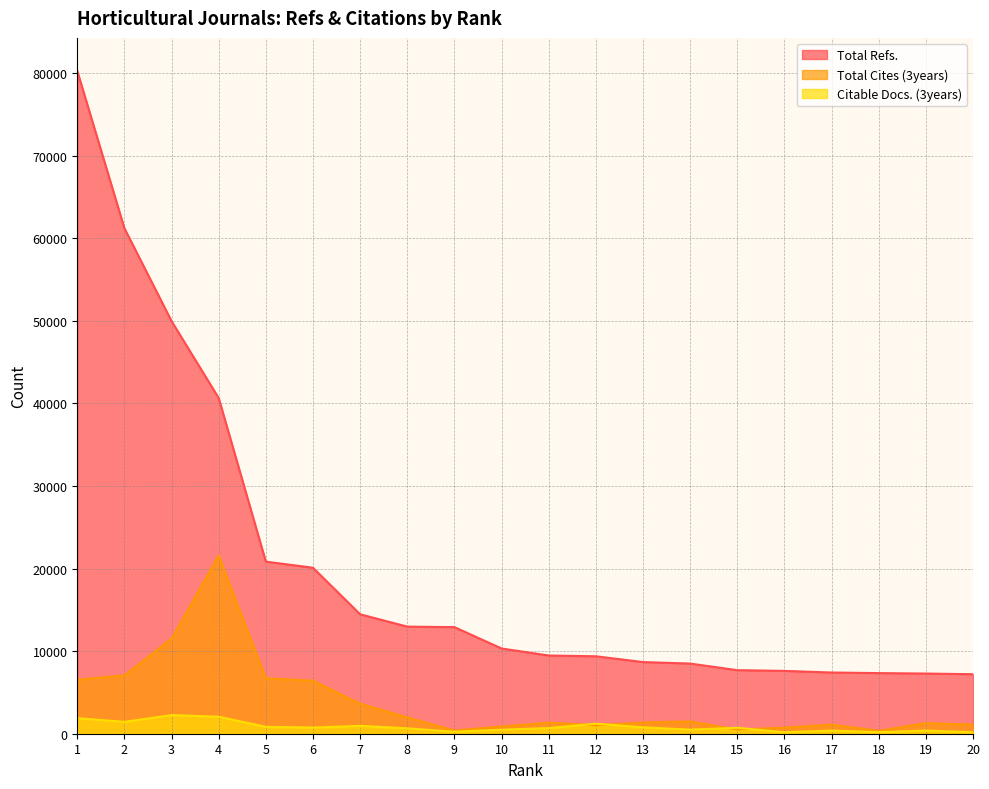

What are all the series names shown in the legend?

Total Refs., Total Cites (3years), Citable Docs. (3years)